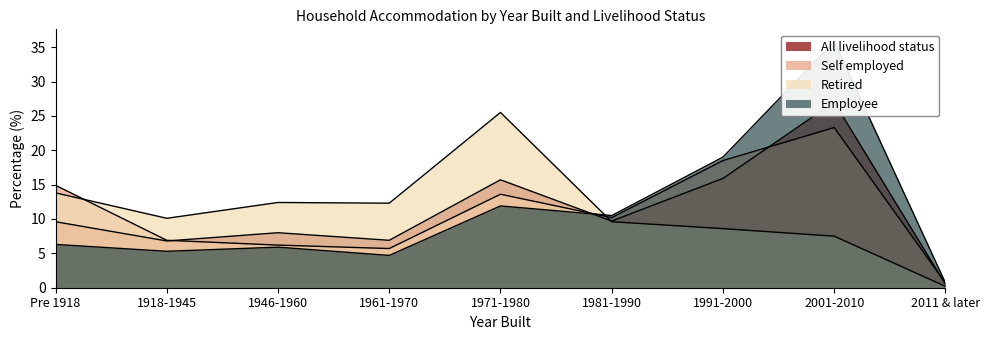

What is the label of the 5th point from the right?

1971-1980